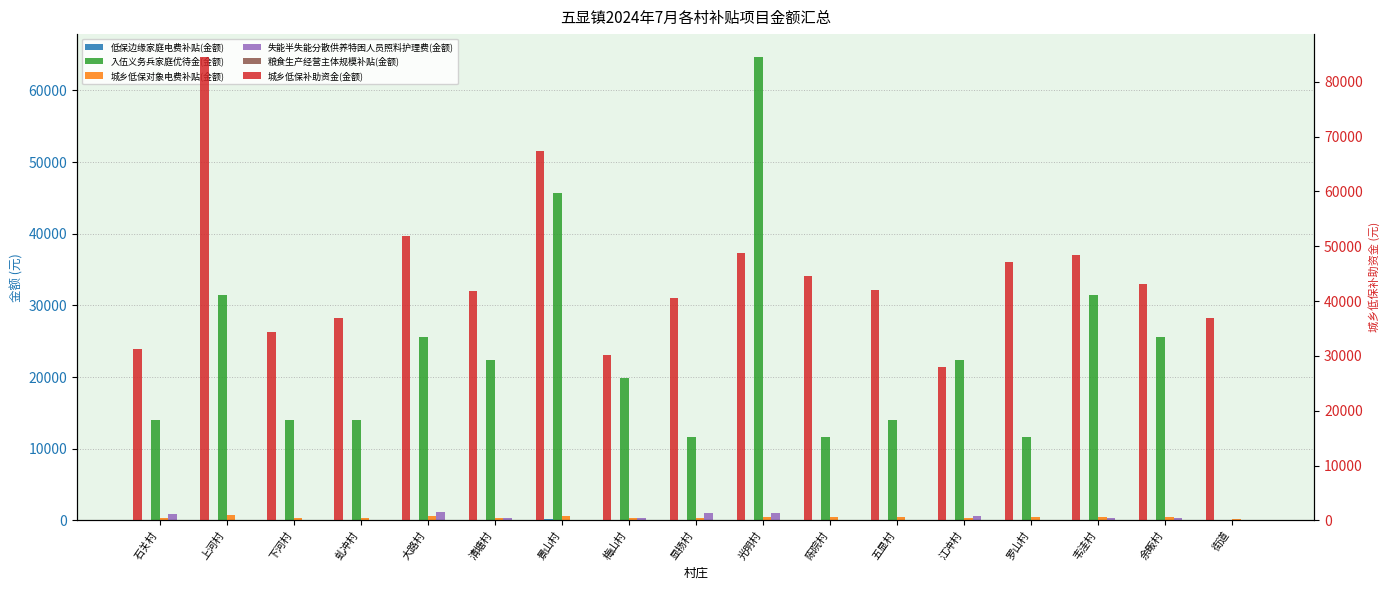

What is the sum of all 城乡低保补助资金(金额) values?

757463.0